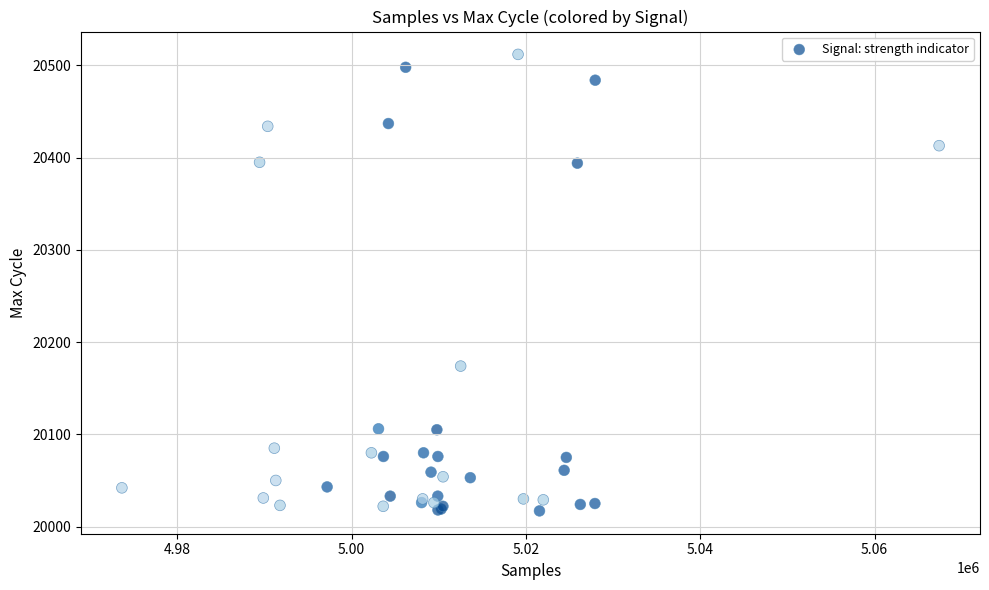

What Y value in the scatter plot is closest to 20264?

20174